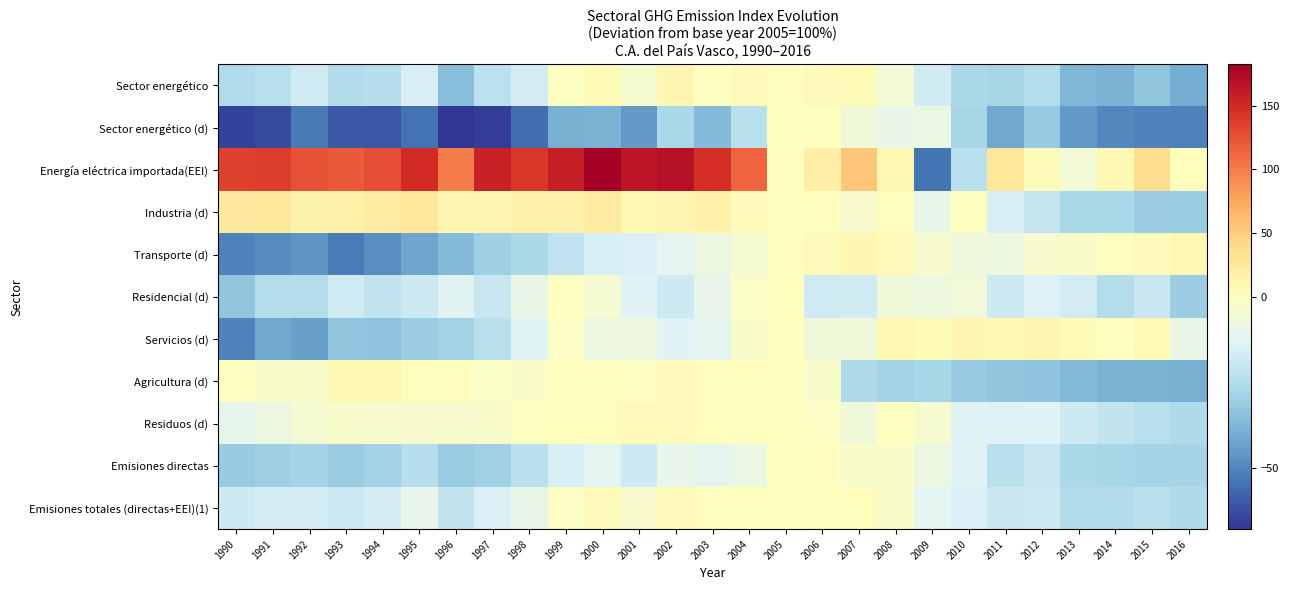

Reading right to left, what are all the values shown in this chart?

Sector energético: 2016=-40.7	2015=-33.1	2014=-38.2	2013=-37.4	2012=-24.7	2011=-27.8	2010=-27.0	2009=-17.4	2008=-5.7	2007=5.3	2006=3.9	2005=0.0	2004=3.3	2003=-0.5	2002=10.8	2001=-4.2	2000=4.8	1999=-0.6	1998=-16.7	1997=-22.6	1996=-35.1	1995=-14.9	1994=-23.9	1993=-25.0	1992=-18.0	1991=-23.5	1990=-25.7
Sector energético (d): 2016=-51.3	2015=-50.4	2014=-49.3	2013=-45.1	2012=-31.6	2011=-41.3	2010=-27.9	2009=-8.6	2008=-9.1	2007=-6.9	2006=0.1	2005=0.0	2004=-23.6	2003=-36.3	2002=-27.5	2001=-45.3	2000=-38.4	1999=-39.3	1998=-55.2	1997=-65.9	1996=-67.8	1995=-54.5	1994=-60.6	1993=-60.2	1992=-52.7	1991=-62.7	1990=-64.7
Energía eléctrica importada(EEI): 2016=2.8	2015=38.1	2014=7.5	2013=-5.7	2012=4.0	2011=27.8	2010=-23.3	2009=-53.7	2008=8.3	2007=55.6	2006=19.5	2005=0.0	2004=114.2	2003=147.2	2002=168.9	2001=165.2	2000=182.5	1999=158.9	1998=141.8	1997=156.0	1996=99.8	1995=148.4	1994=127.5	1993=120.2	1992=124.8	1991=137.9	1990=134.7
Industria (d): 2016=-30.7	2015=-30.5	2014=-26.5	2013=-27.1	2012=-20.5	2011=-15.3	2010=0.7	2009=-9.6	2008=2.7	2007=-3.3	2006=0.7	2005=0.0	2004=4.0	2003=17.0	2002=12.1	2001=7.1	2000=23.0	1999=16.1	1998=14.8	1997=11.0	1996=11.3	1995=27.3	1994=22.1	1993=15.5	1992=13.8	1991=25.8	1990=25.3
Transporte (d): 2016=9.1	2015=4.3	2014=1.0	2013=-2.2	2012=-3.6	2011=-8.2	2010=-7.0	2009=-3.6	2008=4.1	2007=10.8	2006=3.7	2005=0.0	2004=-4.5	2003=-8.1	2002=-11.9	2001=-14.5	2000=-15.3	1999=-21.3	1998=-26.9	1997=-29.7	1996=-36.4	1995=-42.0	1994=-48.1	1993=-52.2	1992=-46.1	1991=-48.2	1990=-50.5
Residencial (d): 2016=-30.3	2015=-19.1	2014=-24.4	2013=-16.8	2012=-14.2	2011=-18.1	2010=-6.0	2009=-7.5	2008=-6.6	2007=-17.2	2006=-17.6	2005=0.0	2004=-1.8	2003=-10.3	2002=-18.2	2001=-12.8	2000=-4.3	1999=-0.2	1998=-9.1	1997=-19.7	1996=-12.5	1995=-18.4	1994=-21.6	1993=-17.8	1992=-24.9	1991=-24.8	1990=-33.1
Servicios (d): 2016=-9.1	2015=6.7	2014=1.4	2013=5.3	2012=10.5	2011=7.4	2010=11.2	2009=4.4	2008=9.2	2007=-6.8	2006=-6.4	2005=0.0	2004=-3.0	2003=-12.2	2002=-13.0	2001=-7.9	2000=-8.4	1999=-1.3	1998=-12.5	1997=-23.4	1996=-29.1	1995=-30.4	1994=-33.6	1993=-33.3	1992=-43.9	1991=-41.7	1990=-50.5
Agricultura (d): 2016=-39.5	2015=-38.9	2014=-39.0	2013=-36.6	2012=-33.8	2011=-33.0	2010=-31.6	2009=-28.1	2008=-28.6	2007=-26.0	2006=-2.7	2005=0.0	2004=1.5	2003=2.7	2002=3.4	2001=-0.0	2000=1.6	1999=0.9	1998=-2.3	1997=-1.8	1996=2.0	1995=1.8	1994=9.8	1993=8.5	1992=-3.1	1991=-2.4	1990=-0.7
Residuos (d): 2016=-26.0	2015=-23.4	2014=-21.1	2013=-18.1	2012=-13.3	2011=-14.3	2010=-12.8	2009=-3.8	2008=-0.1	2007=-6.4	2006=-1.6	2005=0.0	2004=0.6	2003=1.5	2002=3.7	2001=3.4	2000=2.3	1999=0.1	1998=-0.5	1997=-2.9	1996=-3.7	1995=-3.3	1994=-3.6	1993=-2.8	1992=-4.5	1991=-8.4	1990=-11.1
Emisiones directas: 2016=-28.5	2015=-28.4	2014=-28.0	2013=-26.7	2012=-19.9	2011=-23.5	2010=-13.7	2009=-8.1	2008=-3.1	2007=-3.2	2006=0.0	2005=0.0	2004=-8.6	2003=-11.2	2002=-10.3	2001=-18.4	2000=-11.8	1999=-15.1	1998=-23.2	1997=-29.4	1996=-31.2	1995=-24.1	1994=-28.8	1993=-31.1	1992=-28.5	1991=-29.8	1990=-31.7
Emisiones totales (directas+EEI)(1): 2016=-26.0	2015=-23.0	2014=-25.1	2013=-25.0	2012=-18.0	2011=-19.3	2010=-14.5	2009=-11.7	2008=-2.2	2007=1.5	2006=1.6	2005=0.0	2004=1.3	2003=1.5	2002=4.1	2001=-3.7	2000=3.8	1999=-1.2	1998=-10.0	1997=-14.5	1996=-20.7	1995=-10.2	1994=-16.3	1993=-19.0	1992=-16.2	1991=-16.3	1990=-18.4